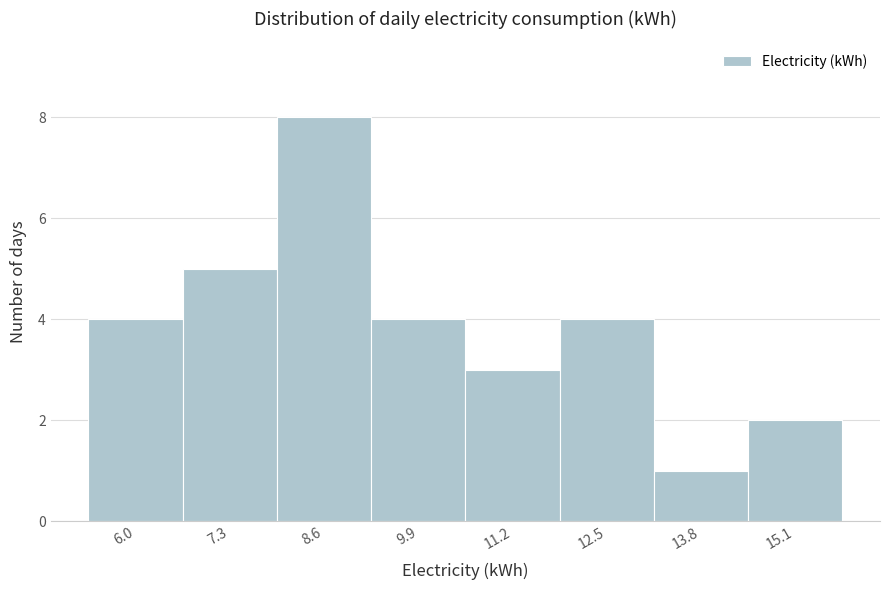

What is the height of the bar covering 5.4 to 6.6 on the x-axis? Neither the bar edges nor the heights are printed on the chart, so give them approximately, as read against the axes.

4